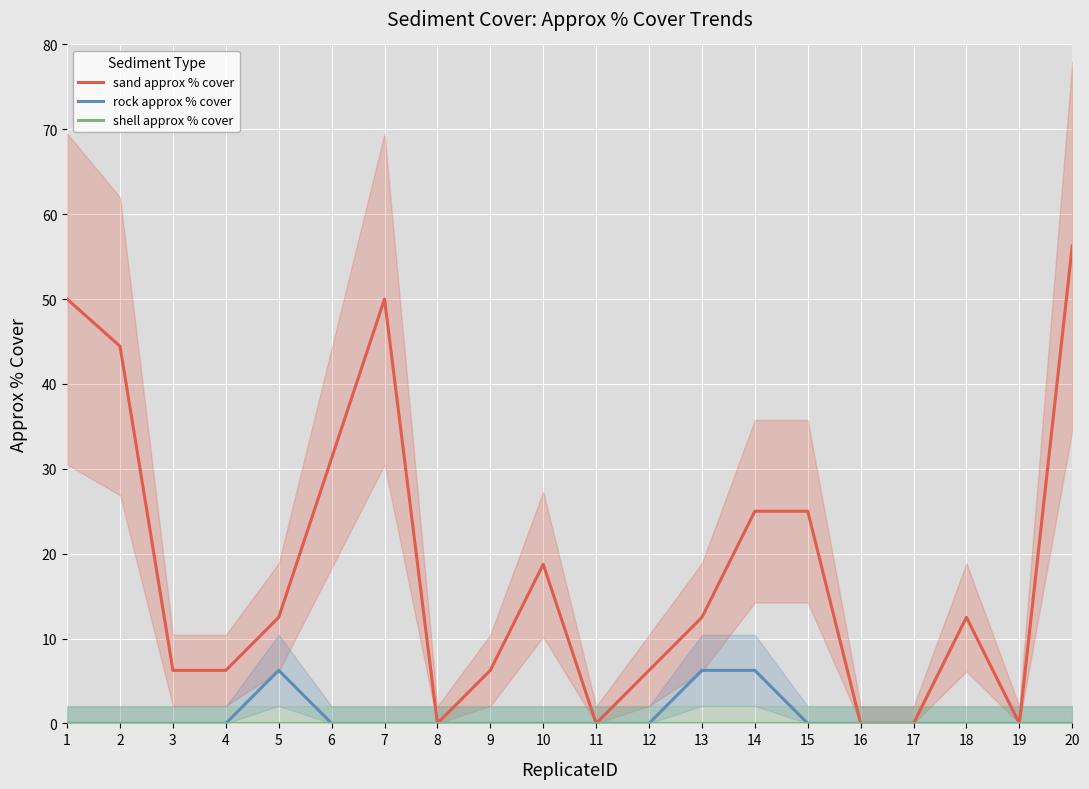

Is this an area chart (filled region under the line)?

No